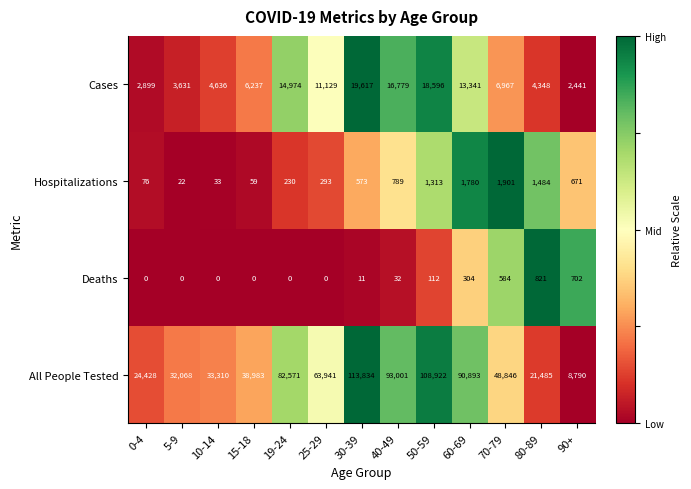

Which series changed the most between 15-18 and 25-29?

All People Tested